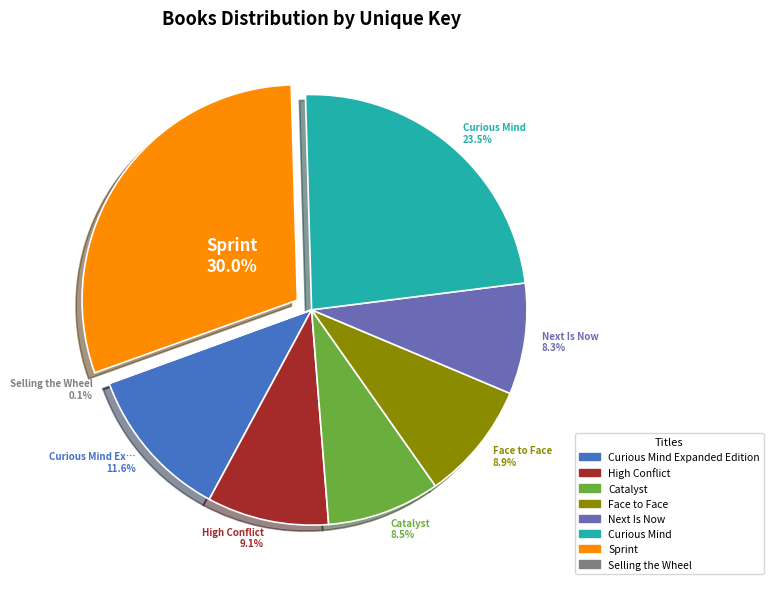

Does any single category account for the majority?

No